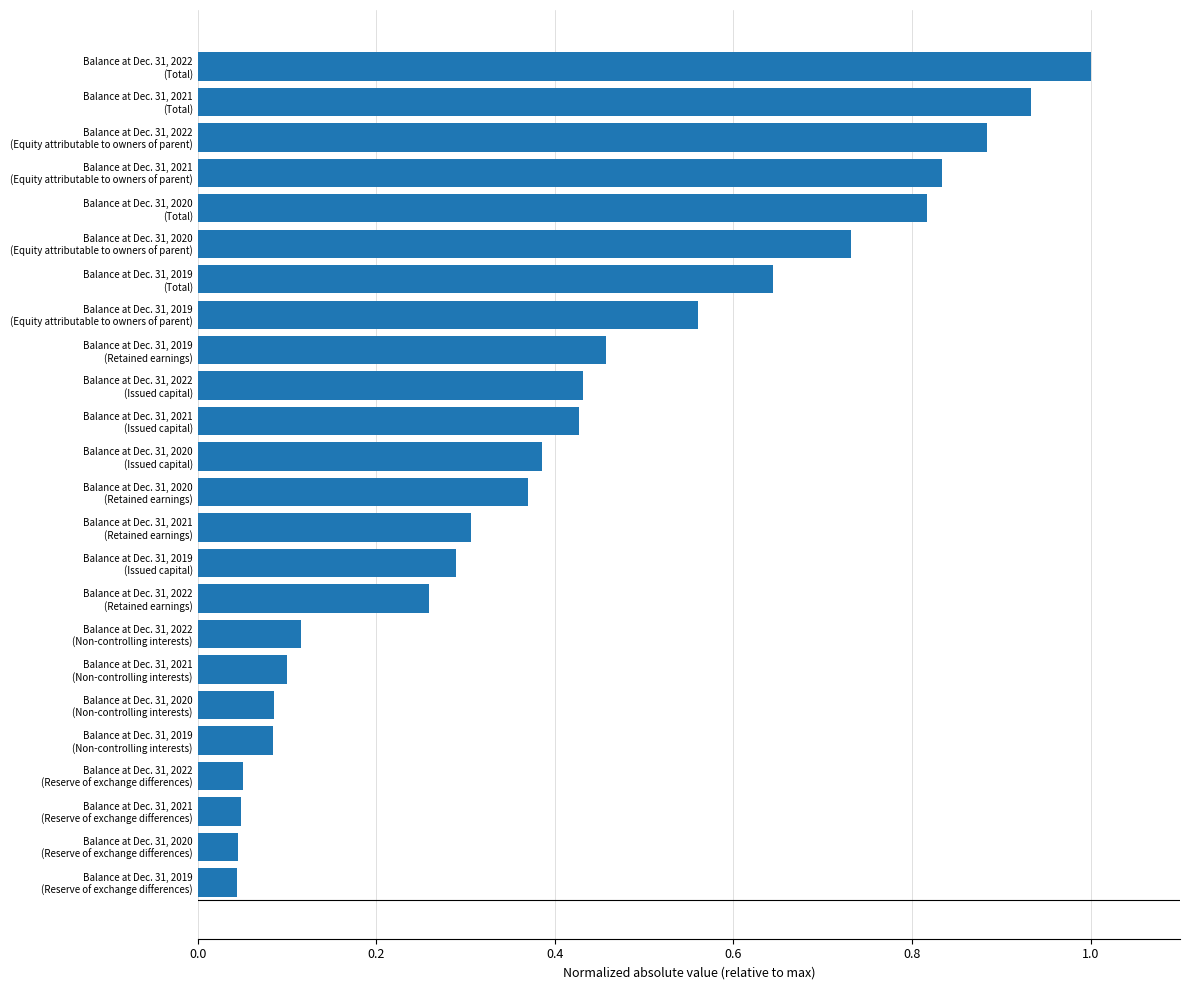

What is the sum of all values?

9.9